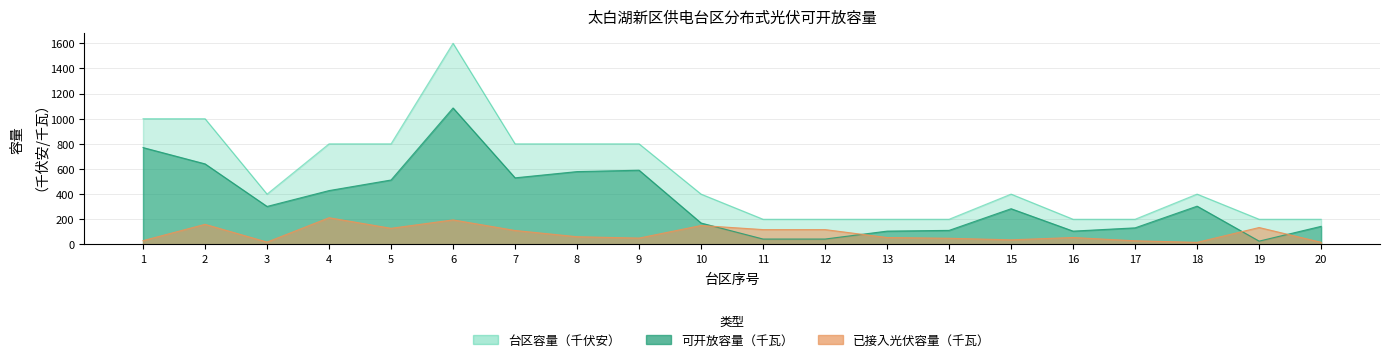

How many times do 已接入光伏容量（千瓦） and 可开放容量（千瓦） cross each other?

4